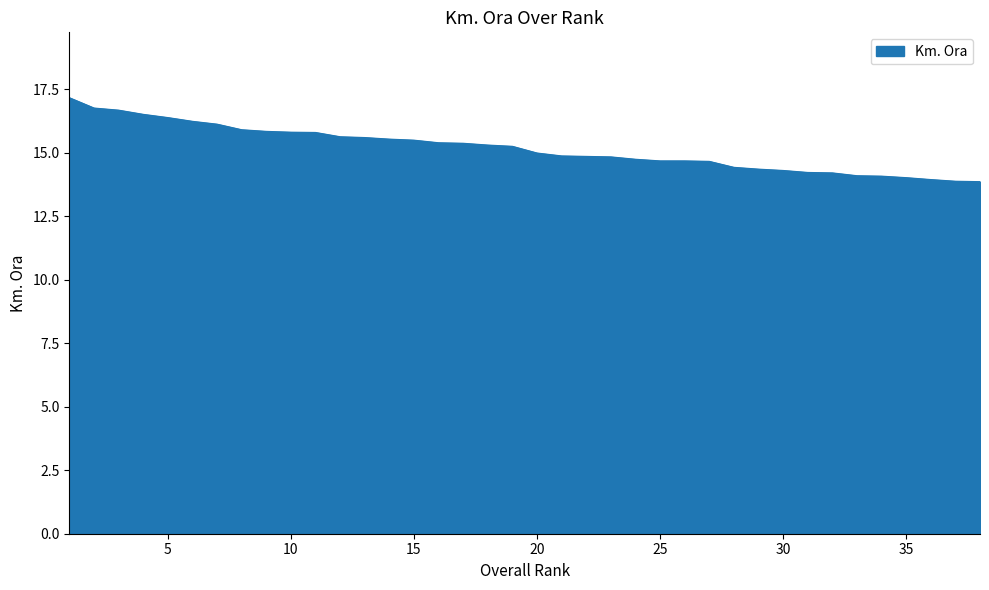

What is the maximum value shown in the chart?

17.2